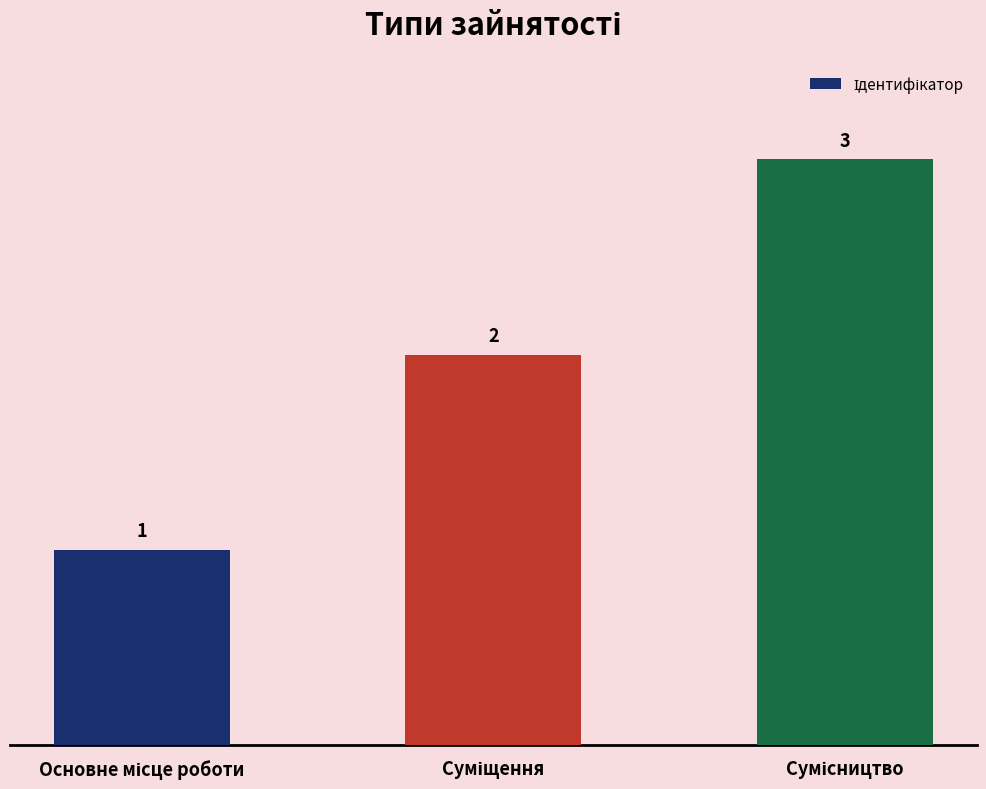

How many values are between 1 and 3?

3